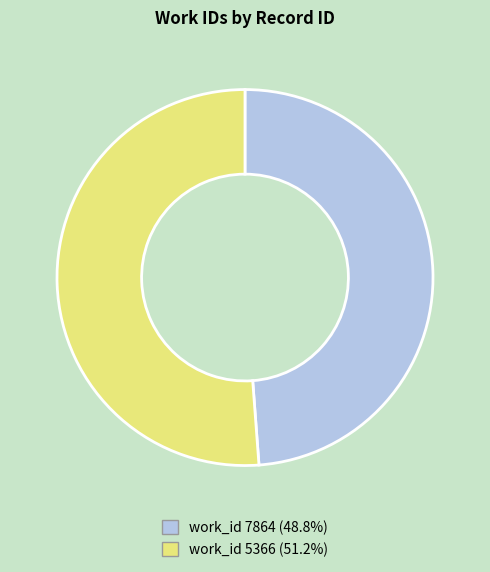

Which category has the biggest portion of the pie?

5366